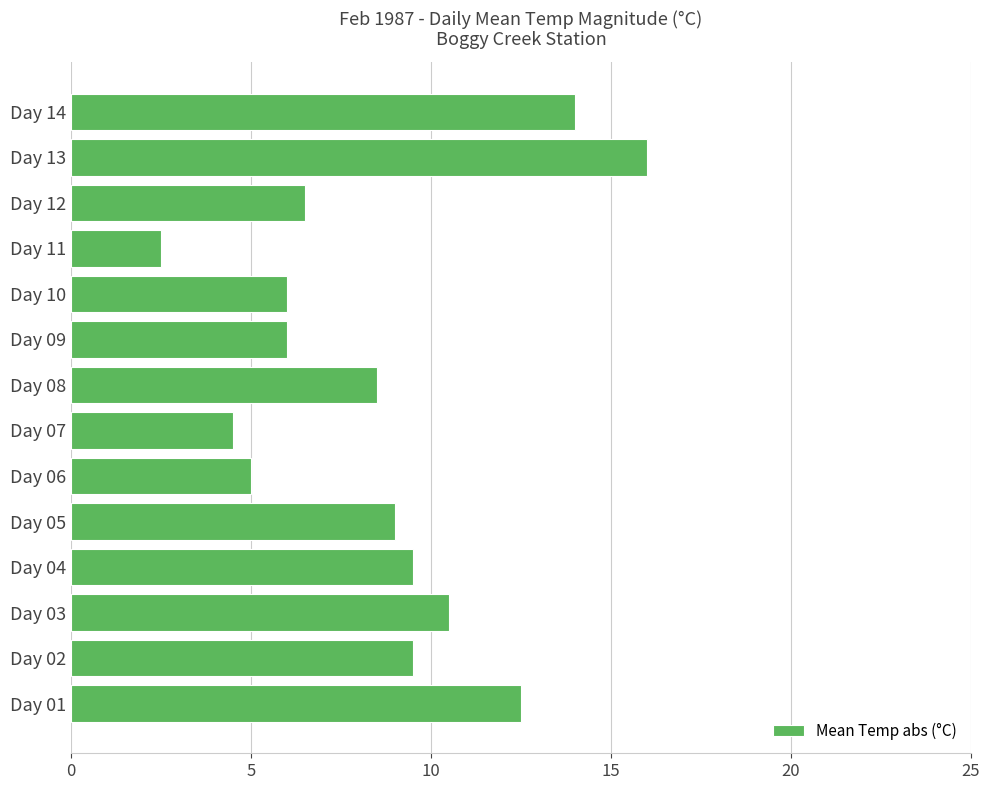

What is the average value?

8.6